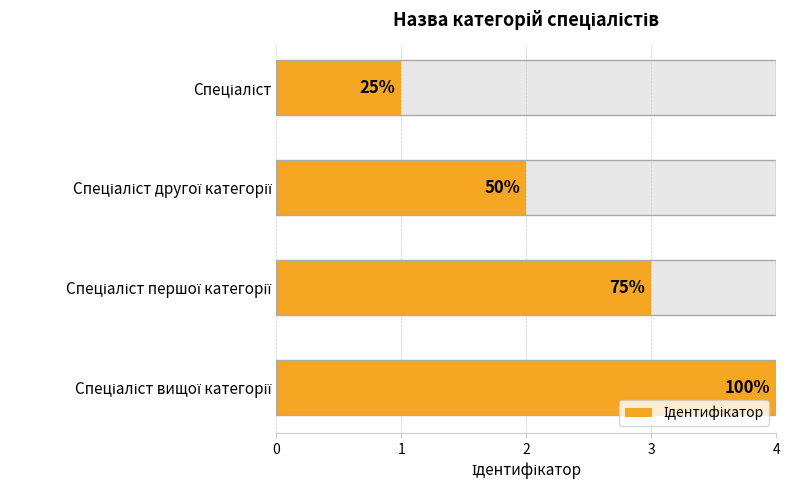

What is the change in value from Спеціаліст другої категорії to Спеціаліст вищої категорії?

+2